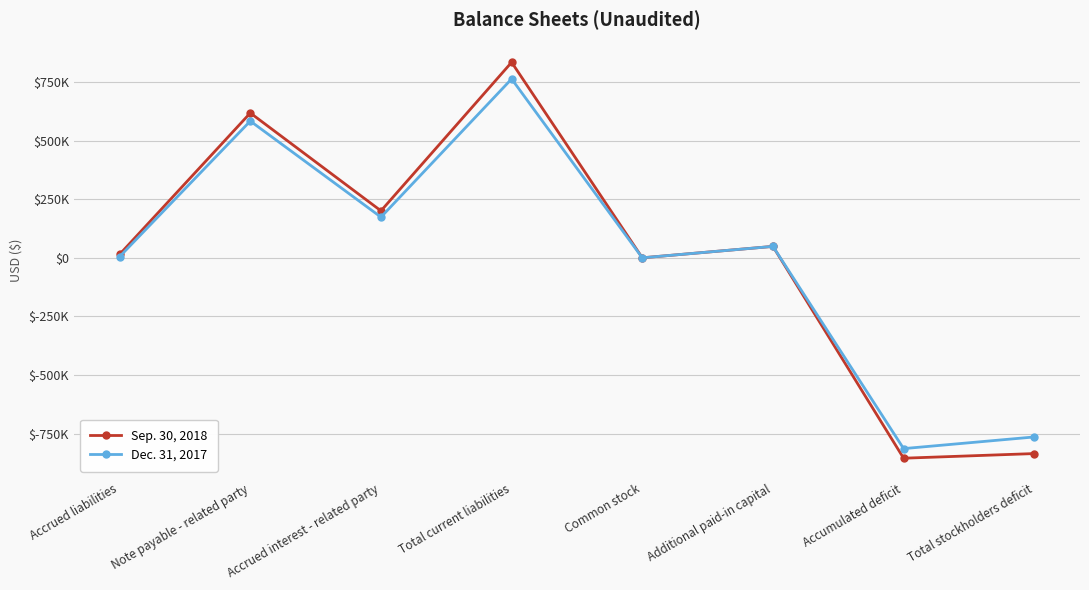

The Dec. 31, 2017 series shows 520 at Common stock. True or false?

True